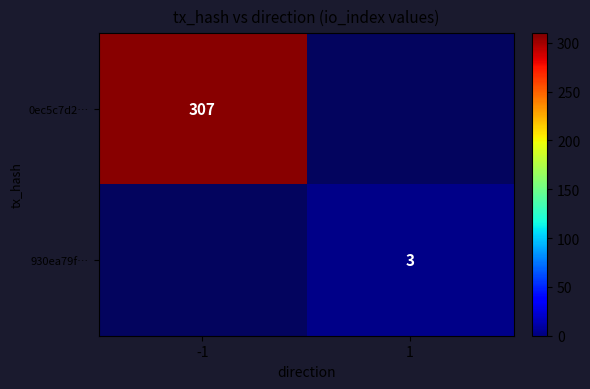

Is it true that 930ea79f… equals 0.7 at 1?

False